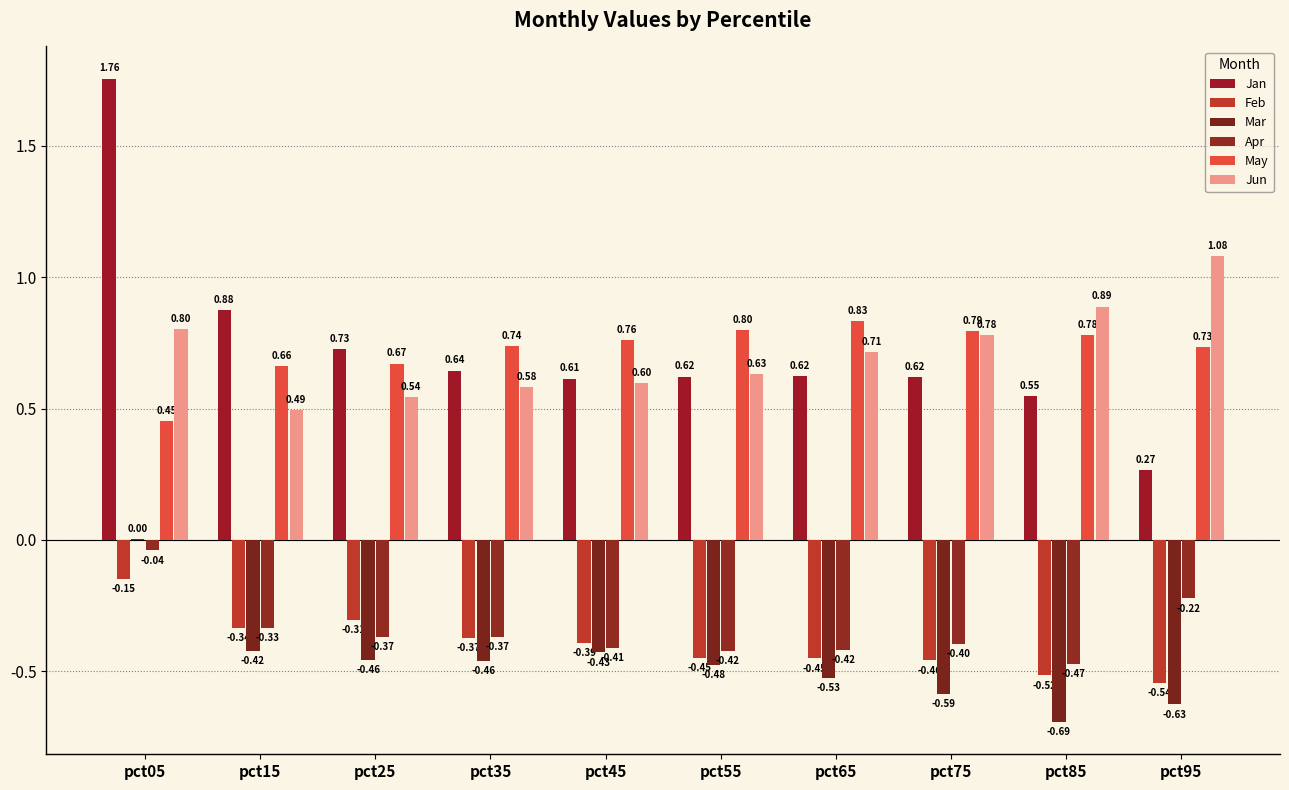

At which label is May closest to 0?

pct05